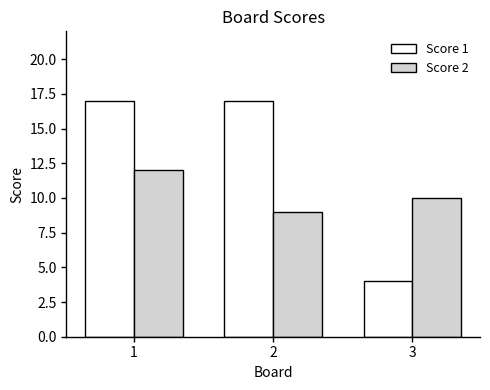

What is the total value across all series at 2?

26